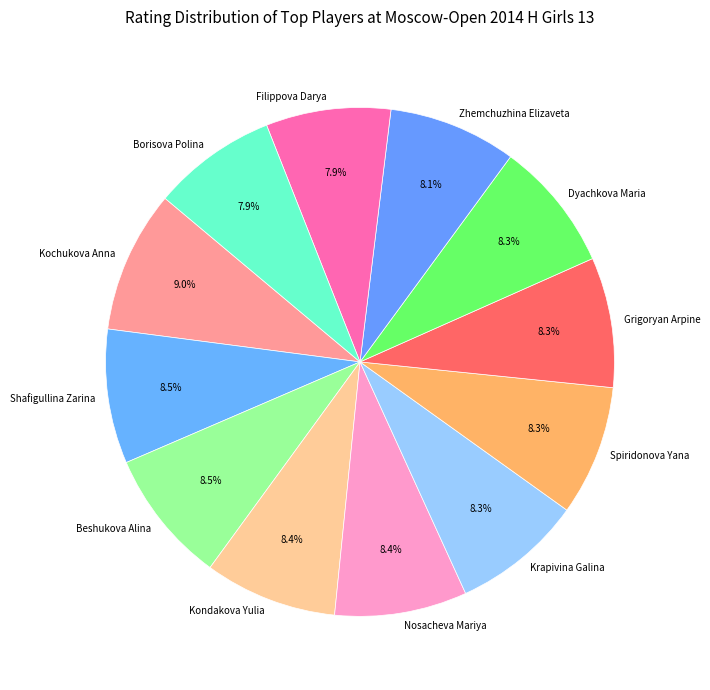

How many slices are in this pie chart?

12